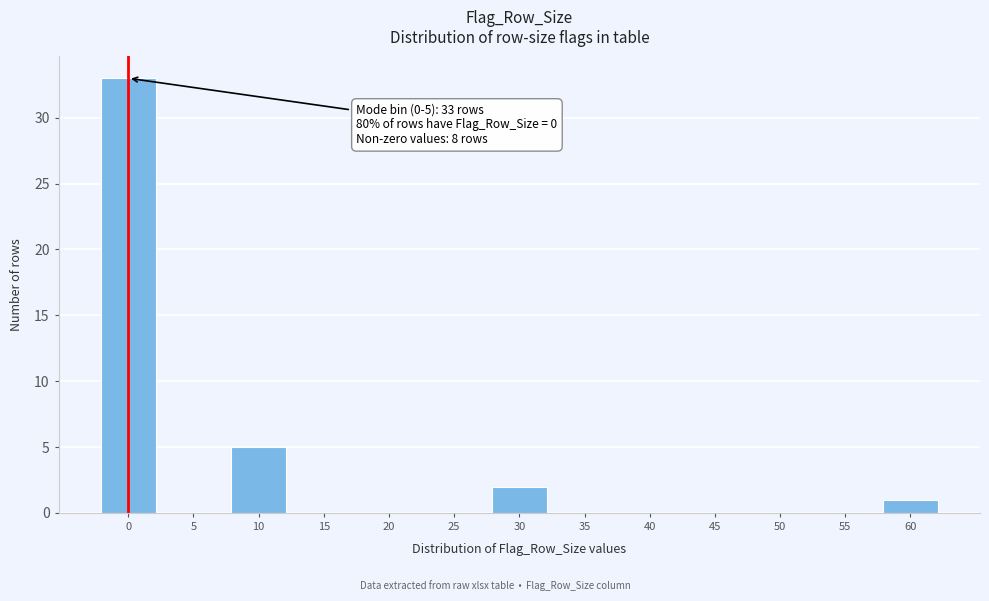

Reading right to left, transcribe all the data shown in this chart.

60=1	55=0	50=0	45=0	40=0	35=0	30=2	25=0	20=0	15=0	10=5	5=0	0=33